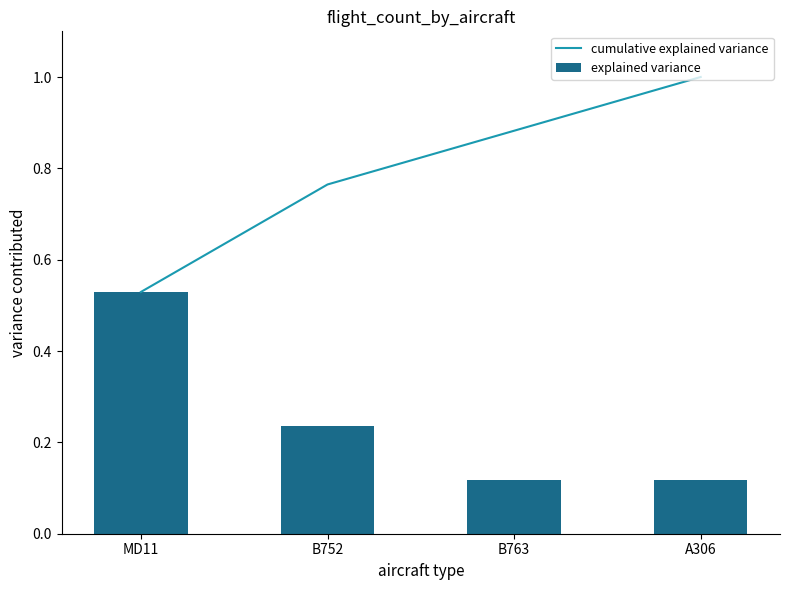

Rank the categories by explained variance value from lowest to highest.

B763, A306, B752, MD11